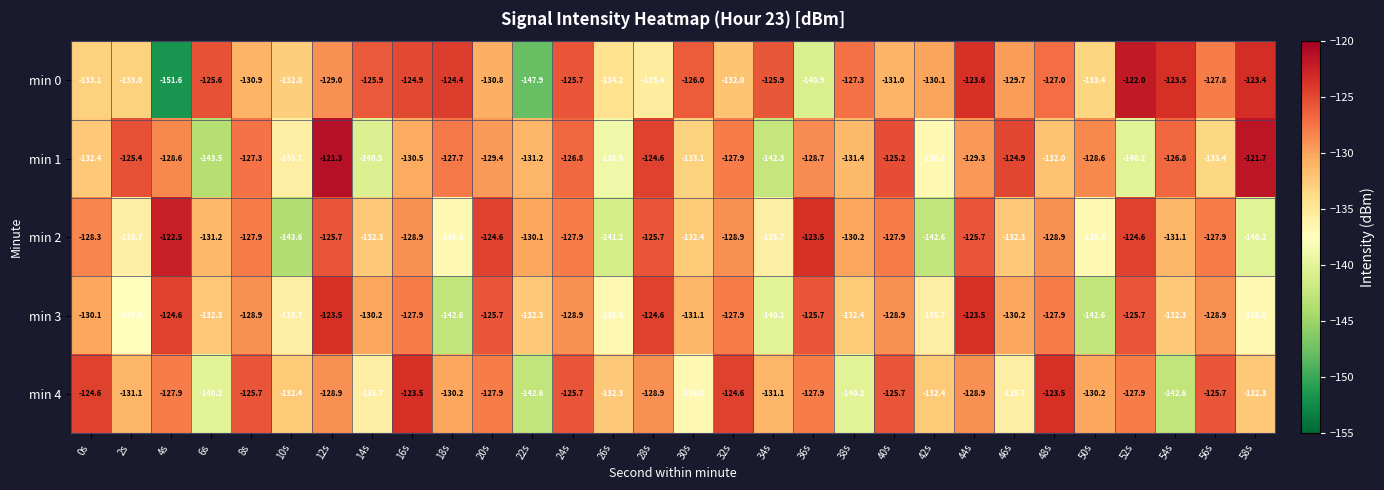

What is the sum of the min 1 values at 40s and 36s?

-253.9